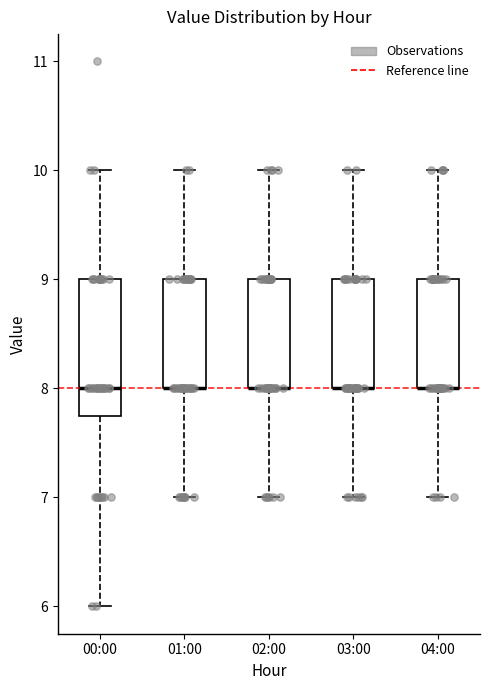

Comparing the boxes themselves (not the whiskers), which one is the tallest?

00:00